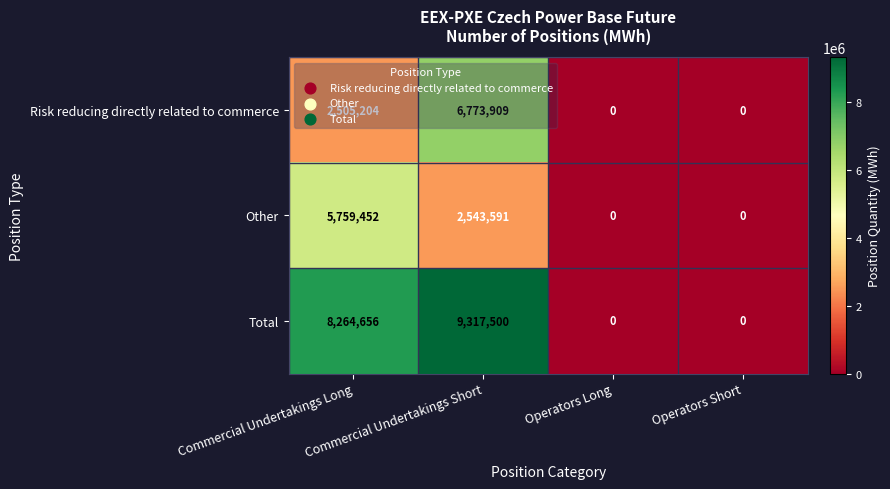

Rank the series by their maximum value, from highest to lowest.

Total, Risk reducing directly related to commerce, Other